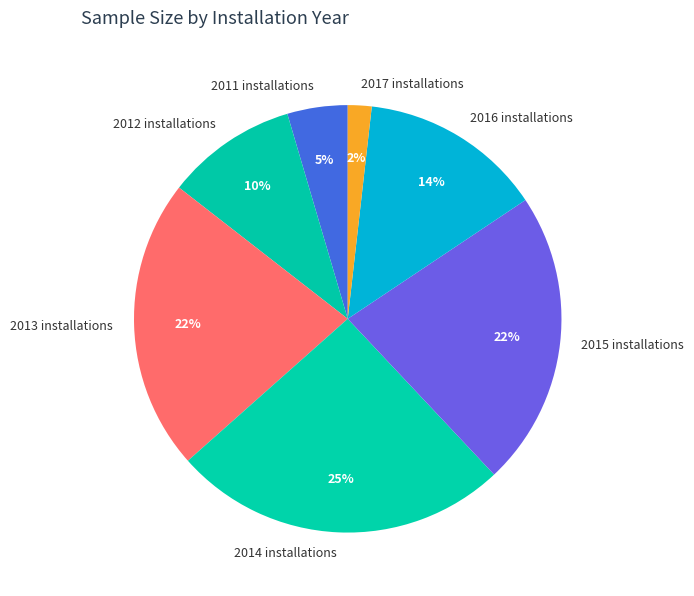

Approximately how many times larger is the value at 2016 installations compared to 2012 installations?

1.4